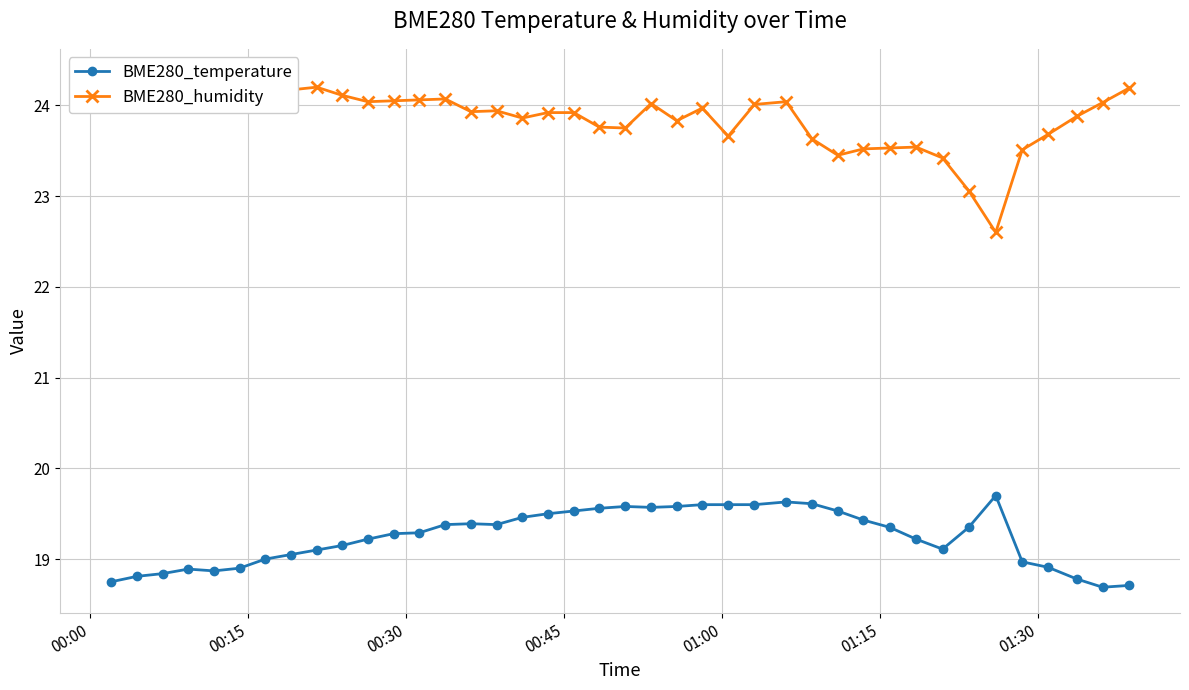

True or false: BME280_temperature has more than 2 points higher than both neighbors.

True